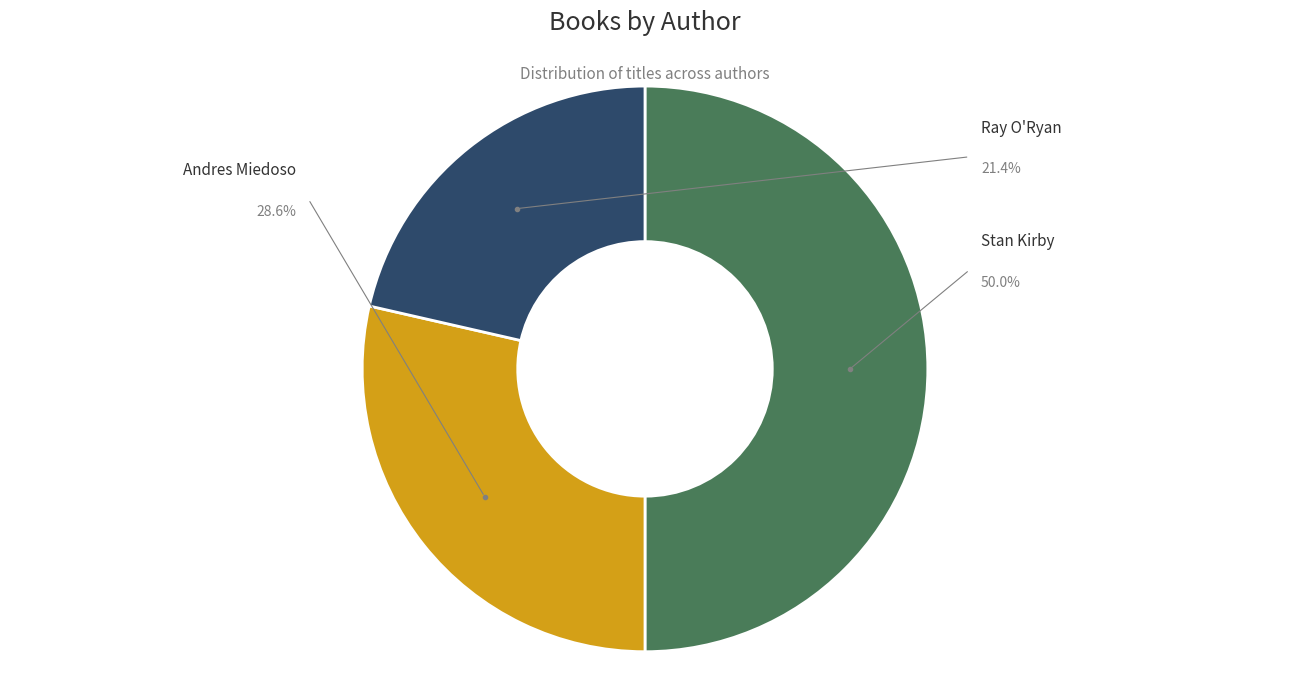

Does any single category account for the majority?

No